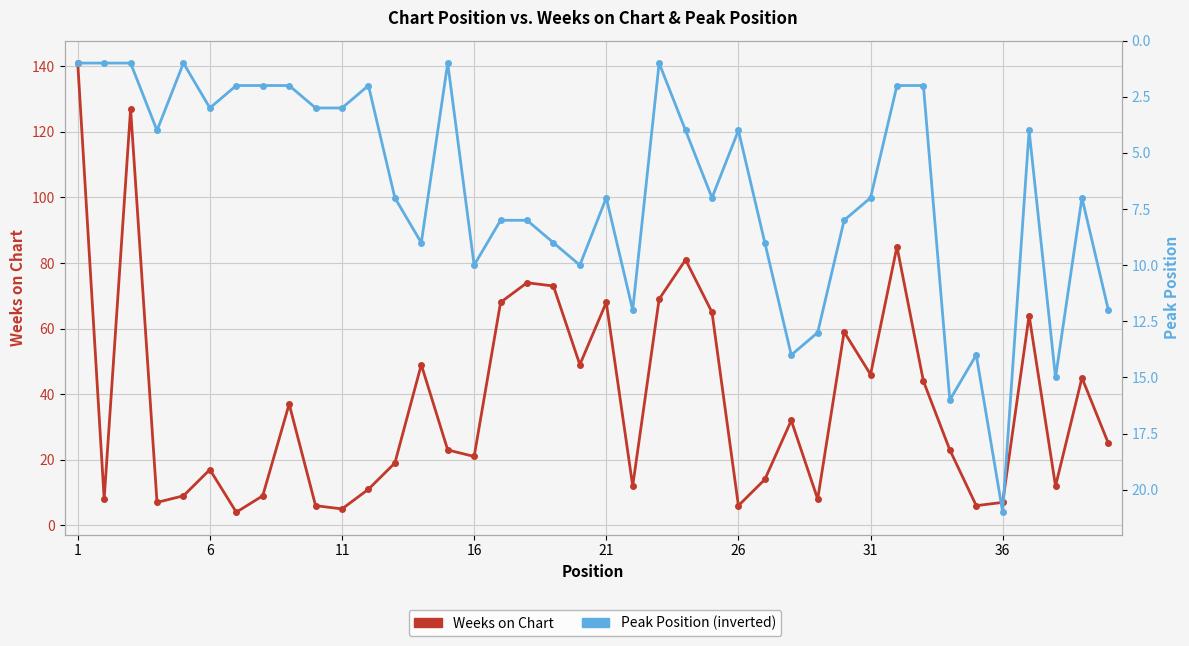

What is the value of the Peak Position point at the 3rd from the left?

1